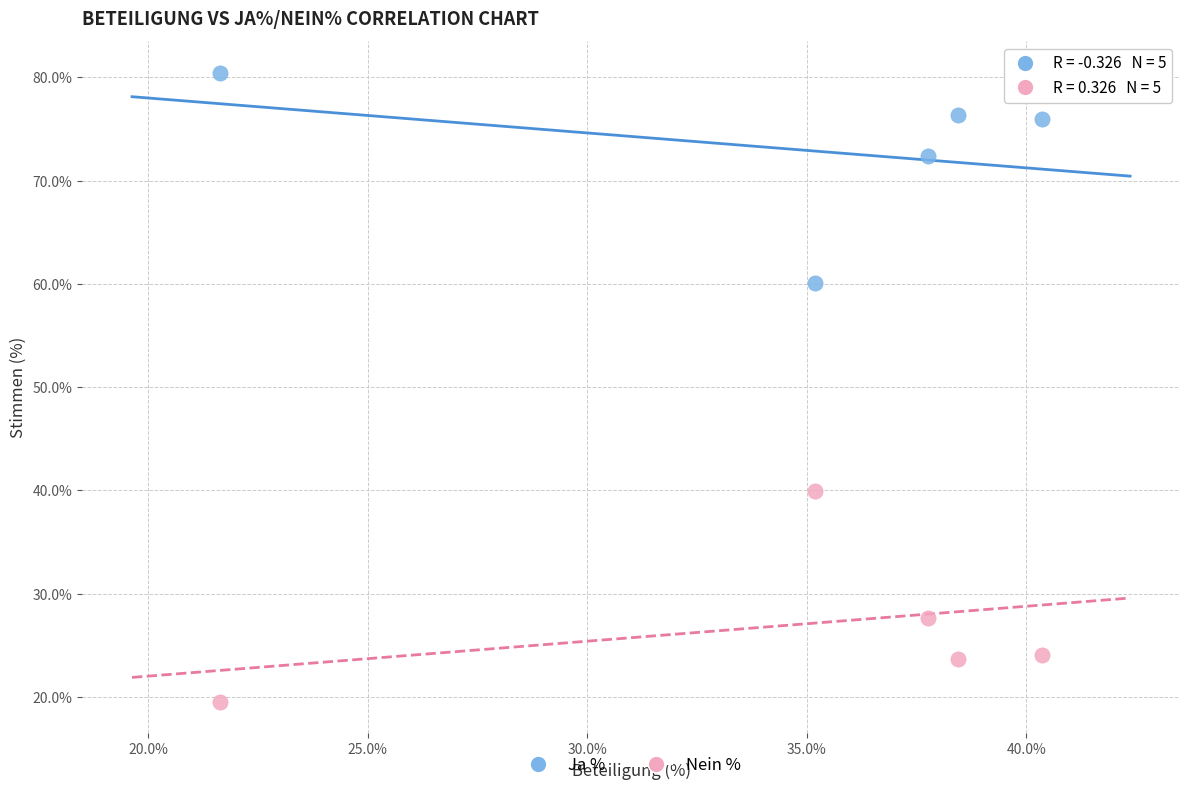

In the Nein % series, what Y value is closest to 29?

27.6